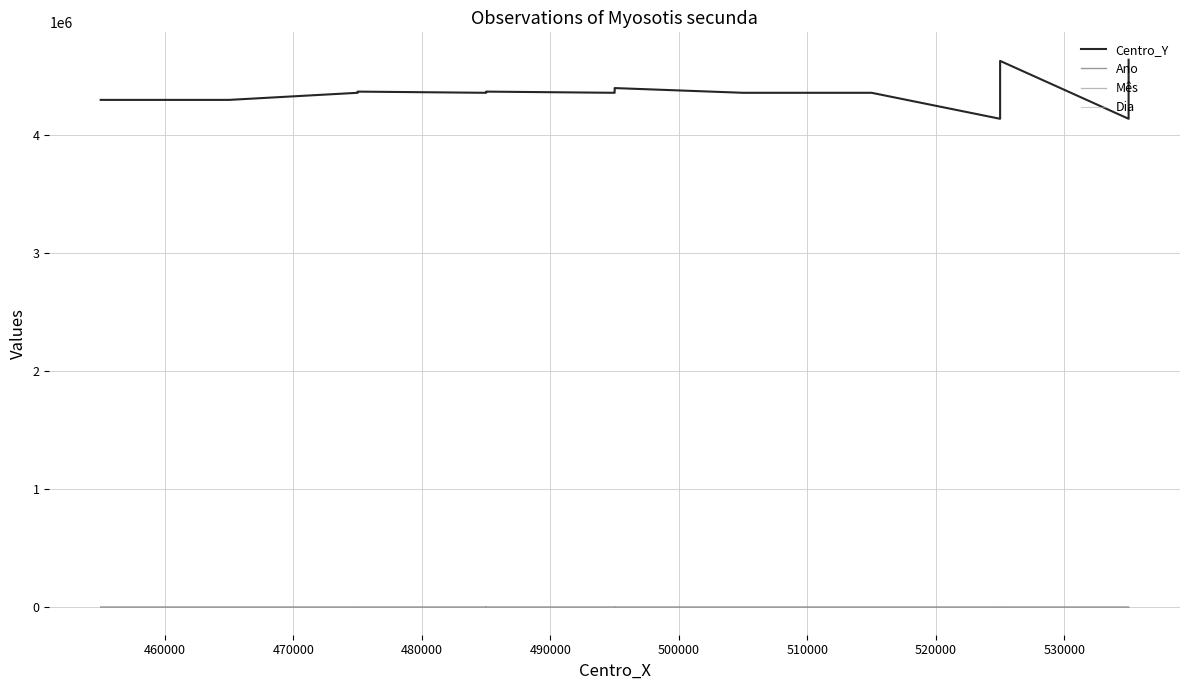

What is the greatest value displayed?

4635000